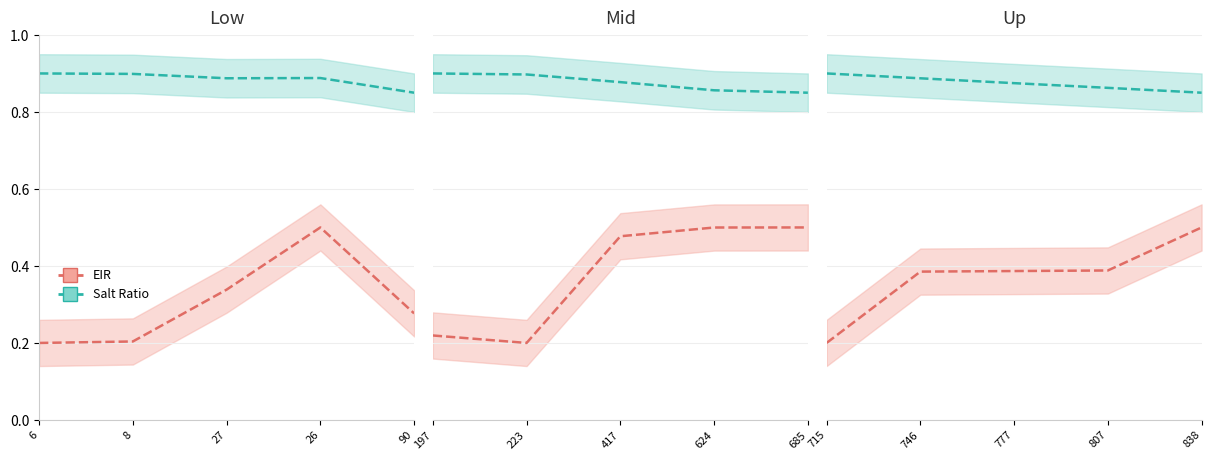

What is the value of the EIR point at the 4th from the left?

0.4